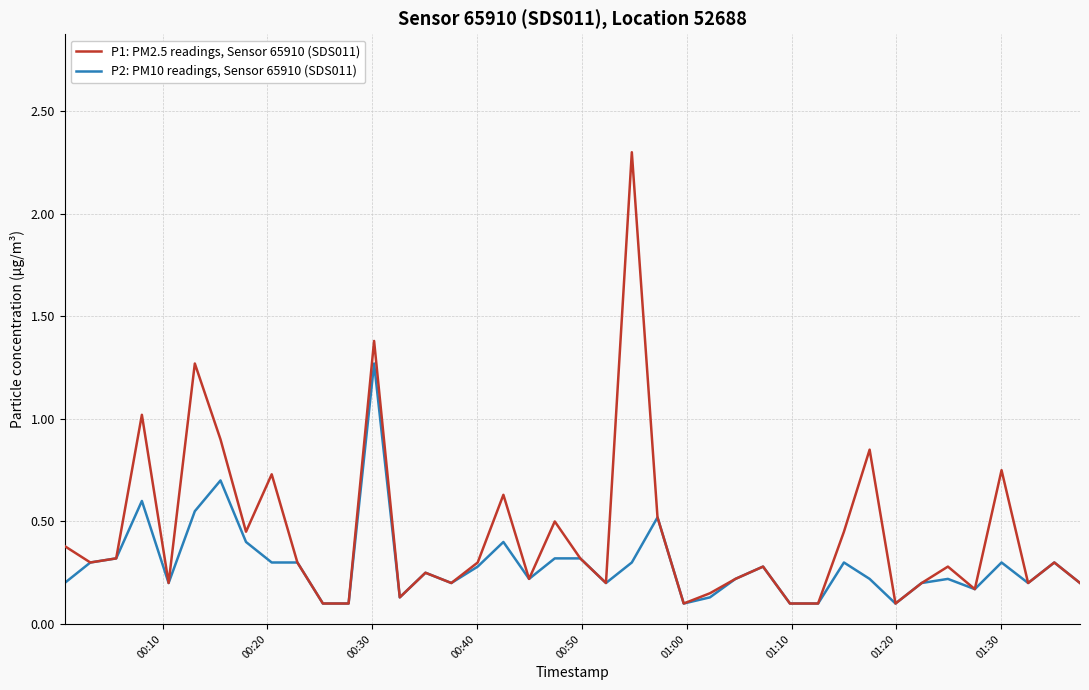

Which series has the widest spread of values?

P1: PM2.5 readings, Sensor 65910 (SDS011)